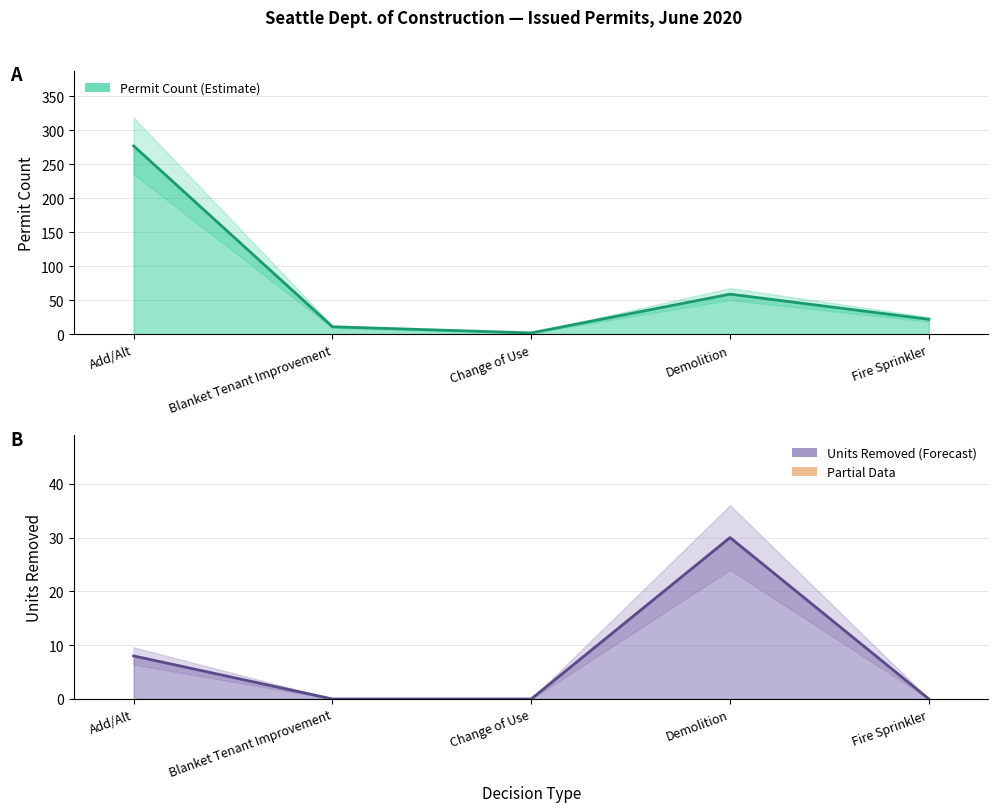

Reading left to right, list all the values displayed in this chart.

Permit Count: 277	11	2	59	22
Units Removed: 8	0	0	30	0